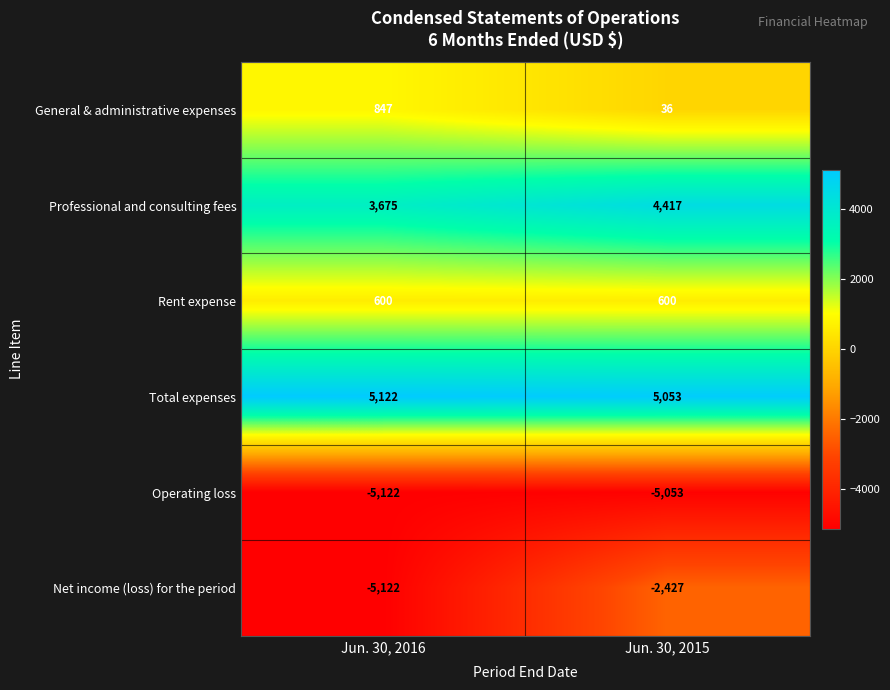

Reading left to right, what are all the values shown in this chart?

General & administrative expenses: Jun. 30, 2016=847	Jun. 30, 2015=36
Professional and consulting fees: Jun. 30, 2016=3675	Jun. 30, 2015=4417
Rent expense: Jun. 30, 2016=600	Jun. 30, 2015=600
Total expenses: Jun. 30, 2016=5122	Jun. 30, 2015=5053
Operating loss: Jun. 30, 2016=-5122	Jun. 30, 2015=-5053
Net income (loss) for the period: Jun. 30, 2016=-5122	Jun. 30, 2015=-2427